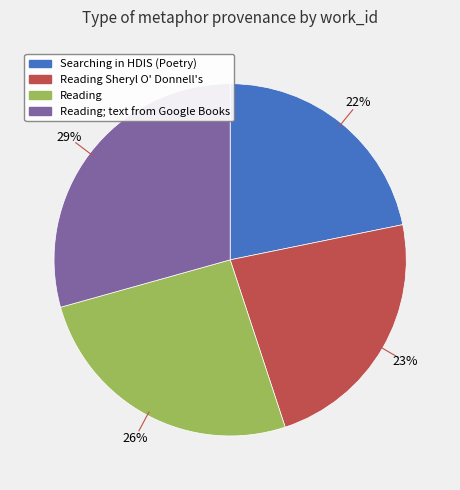

To the nearest percent, what percentage of the pie is Reading; text from Google Books?

29%